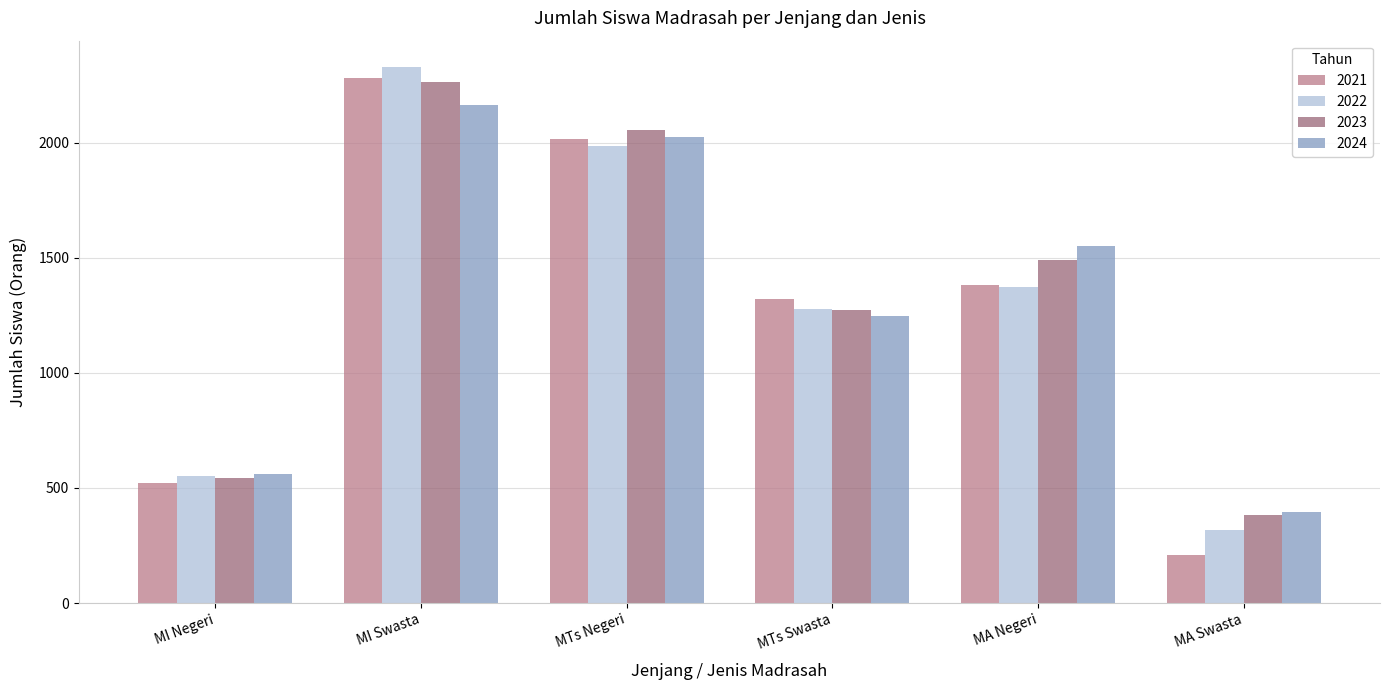

Does the chart contain any negative values?

No